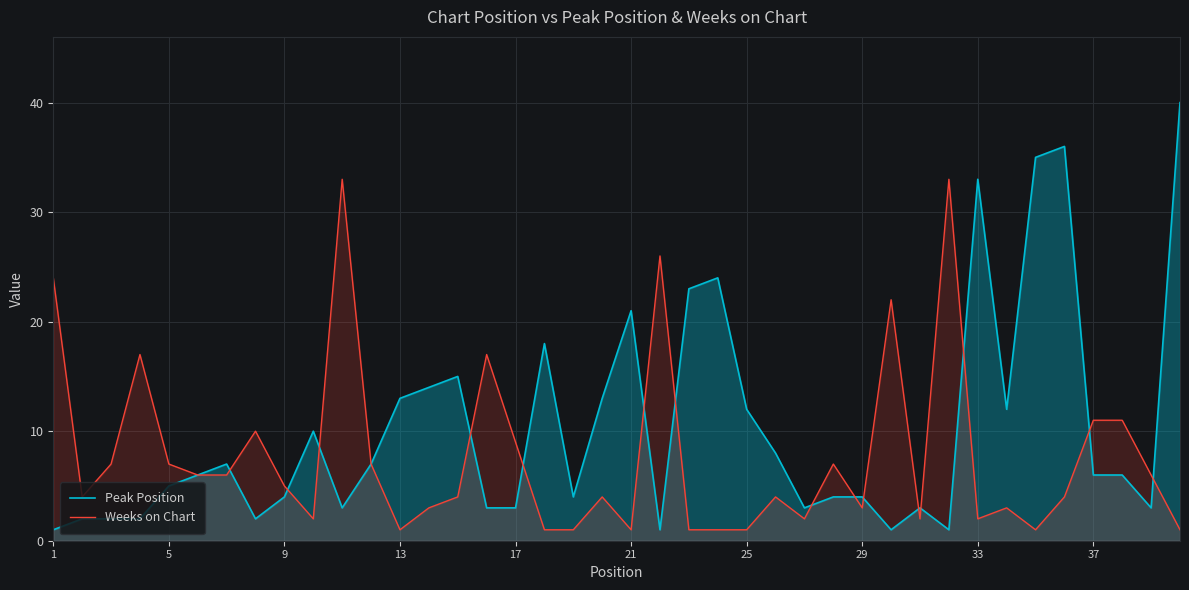

How many values in the Weeks on Chart series exceed 4?

19